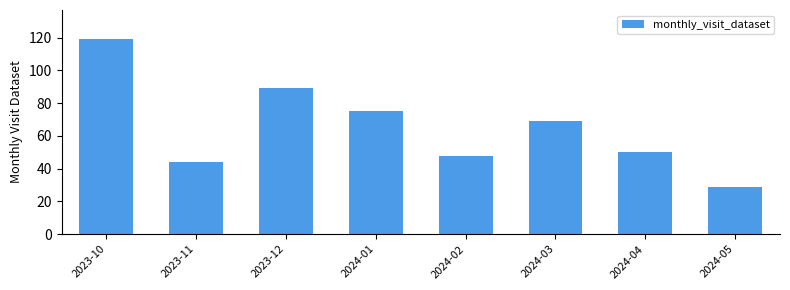

At which label does the data first exceed 69?

2023-10